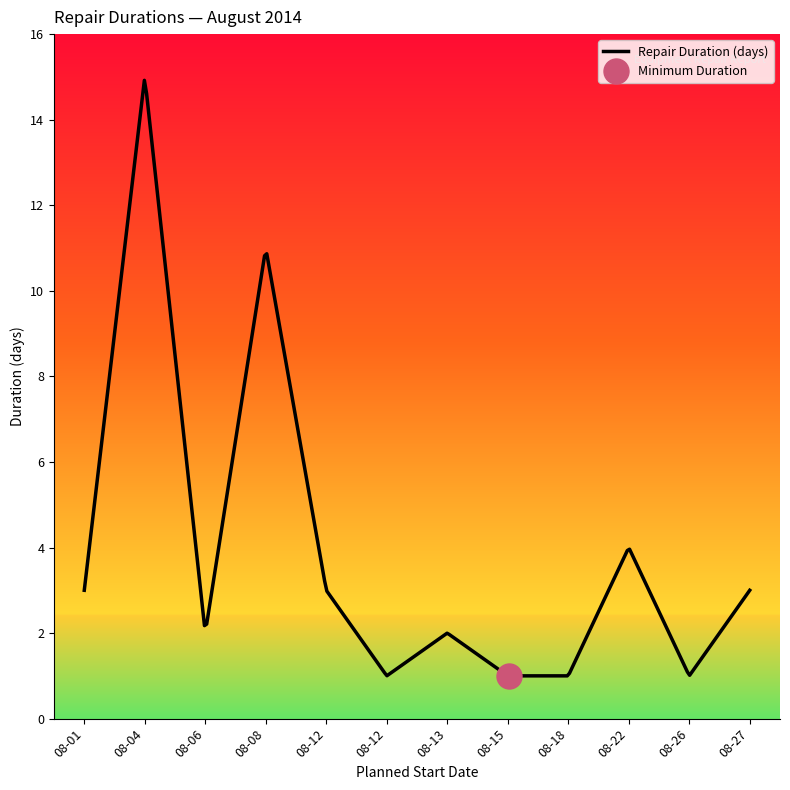

At which category does the chart reach its peak across all series?

2014-08-04